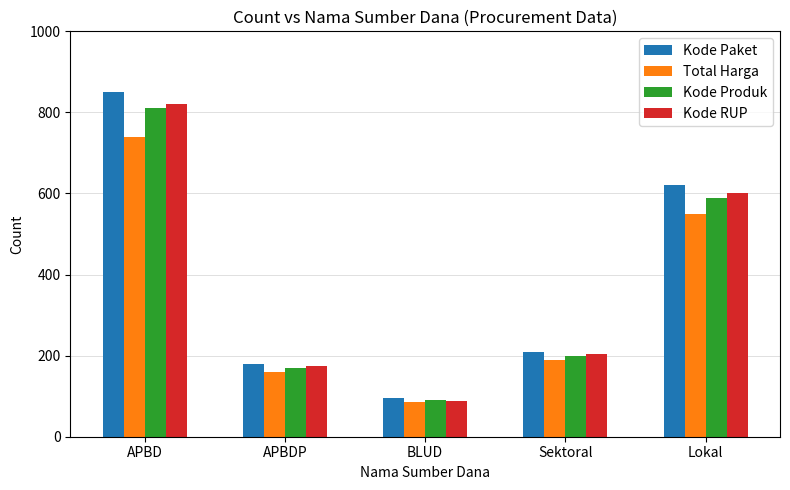

What is the minimum value for Total Harga?

85